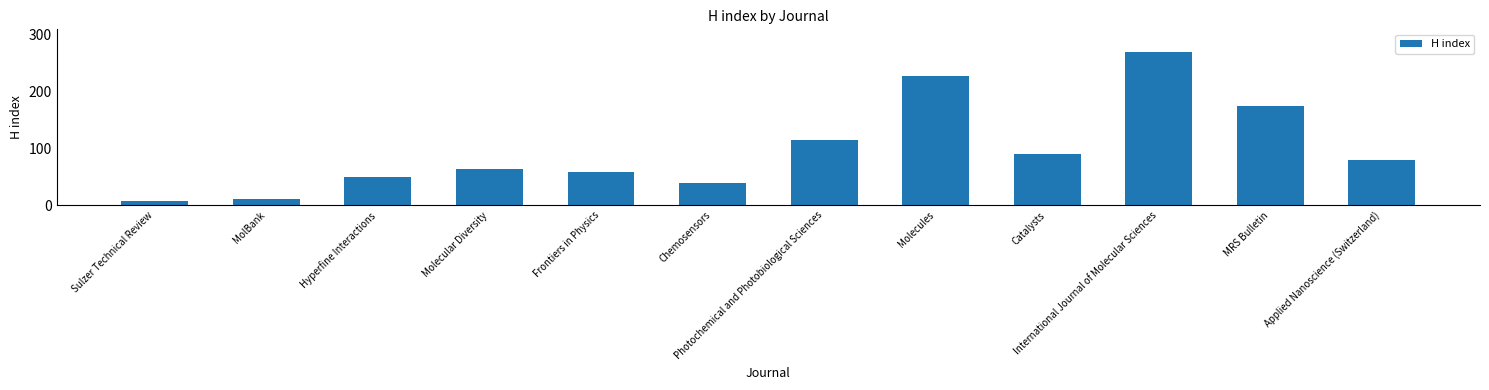

What is the difference between the values at Molecules and Photochemical and Photobiological Sciences?

112